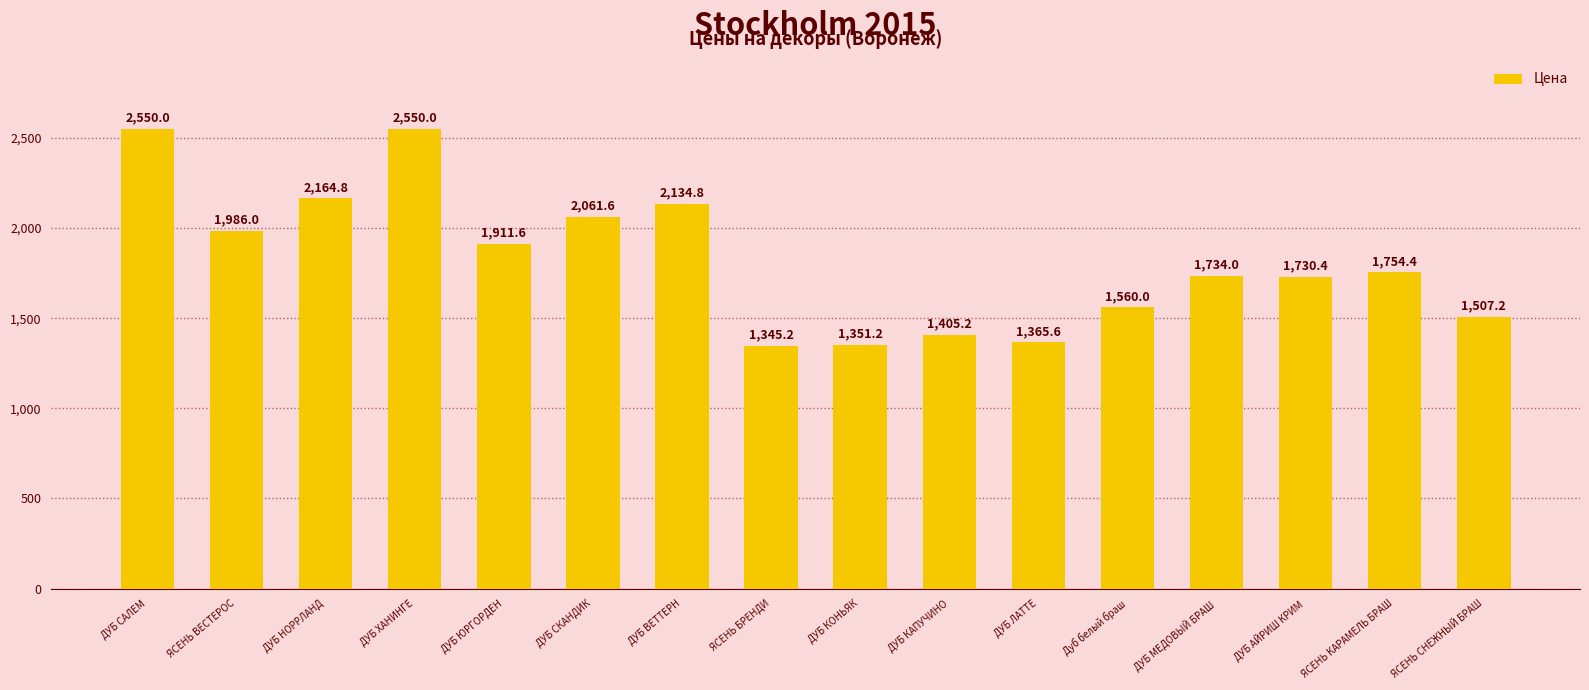

What is the change in value from ДУБ МЕДОВЫЙ БРАШ to ЯСЕНЬ СНЕЖНЫЙ БРАШ?

-226.8